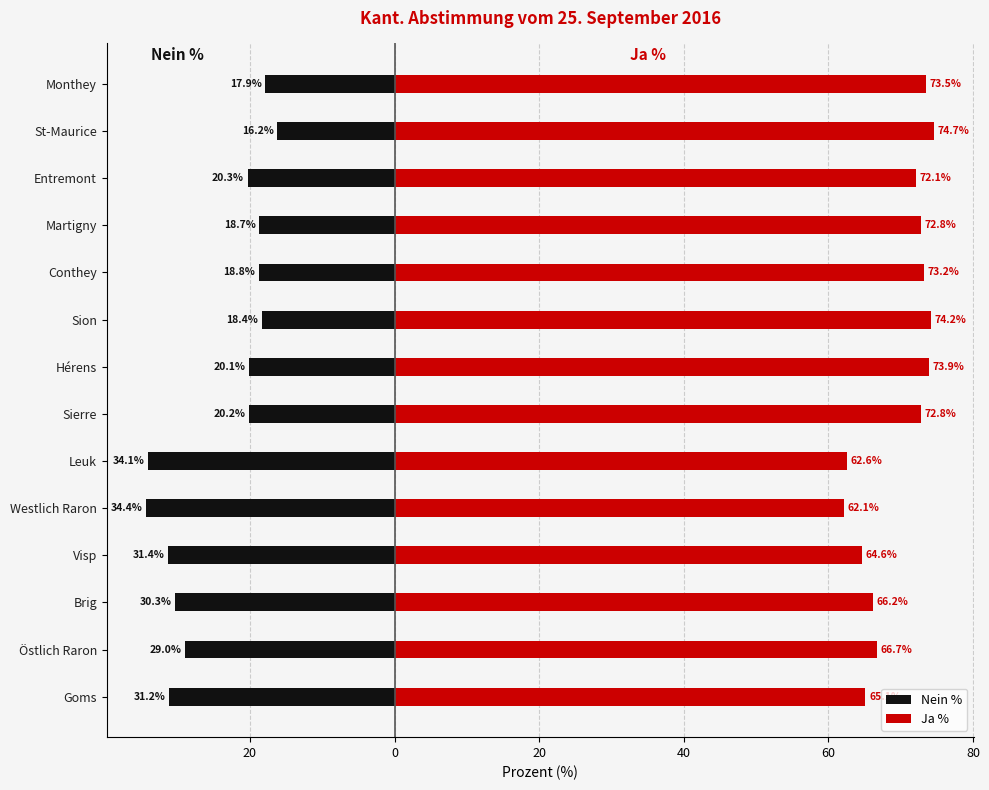

The Ja % series shows 120.3 at Conthey. True or false?

False